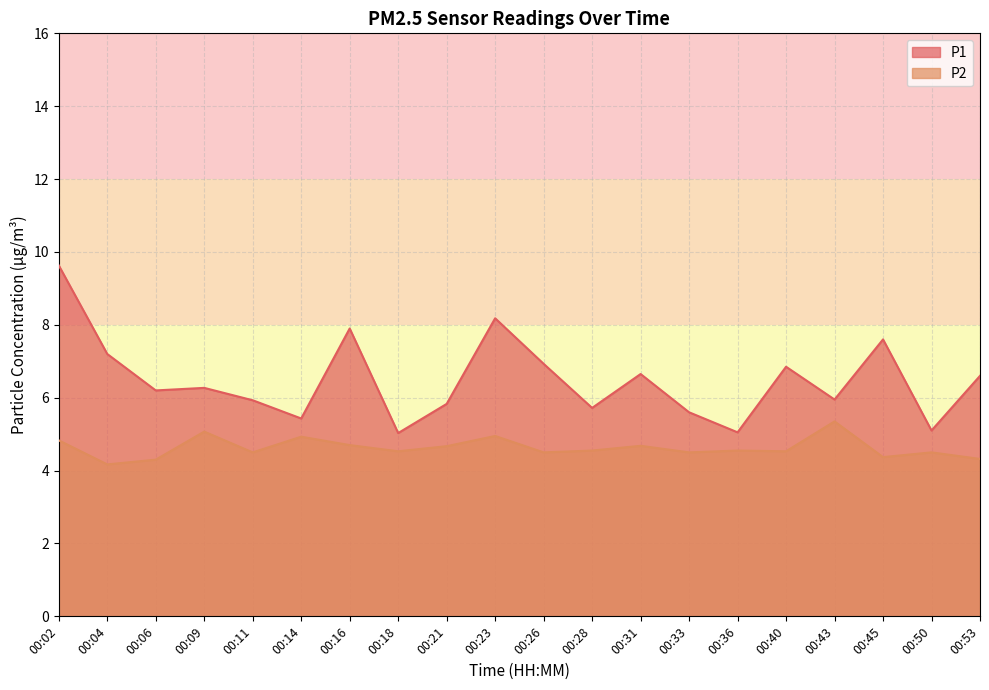

The P2 series shows 5.1 at 00:09. True or false?

True